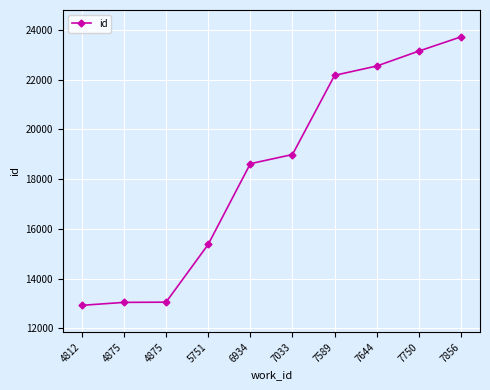

Is this an area chart (filled region under the line)?

No